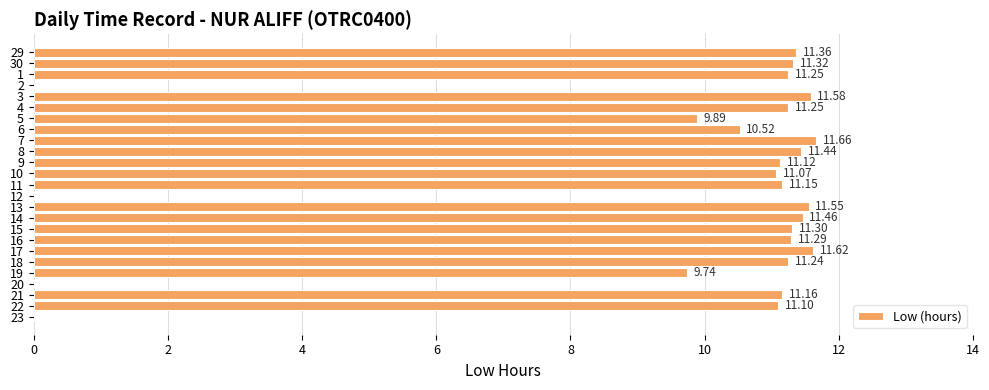

Read the value at 10.

11.1